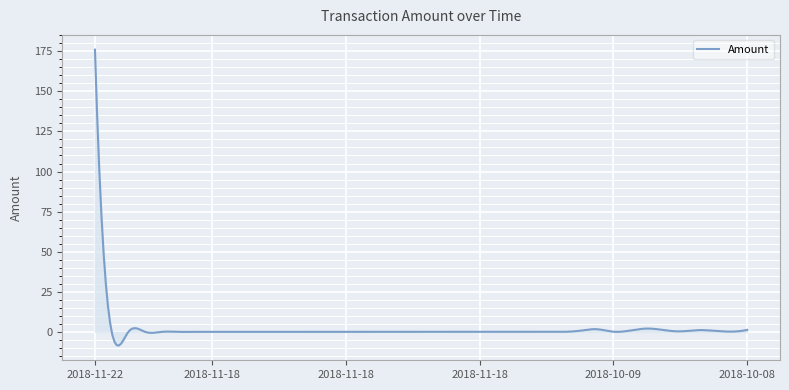

Does the chart have visible grid lines?

Yes